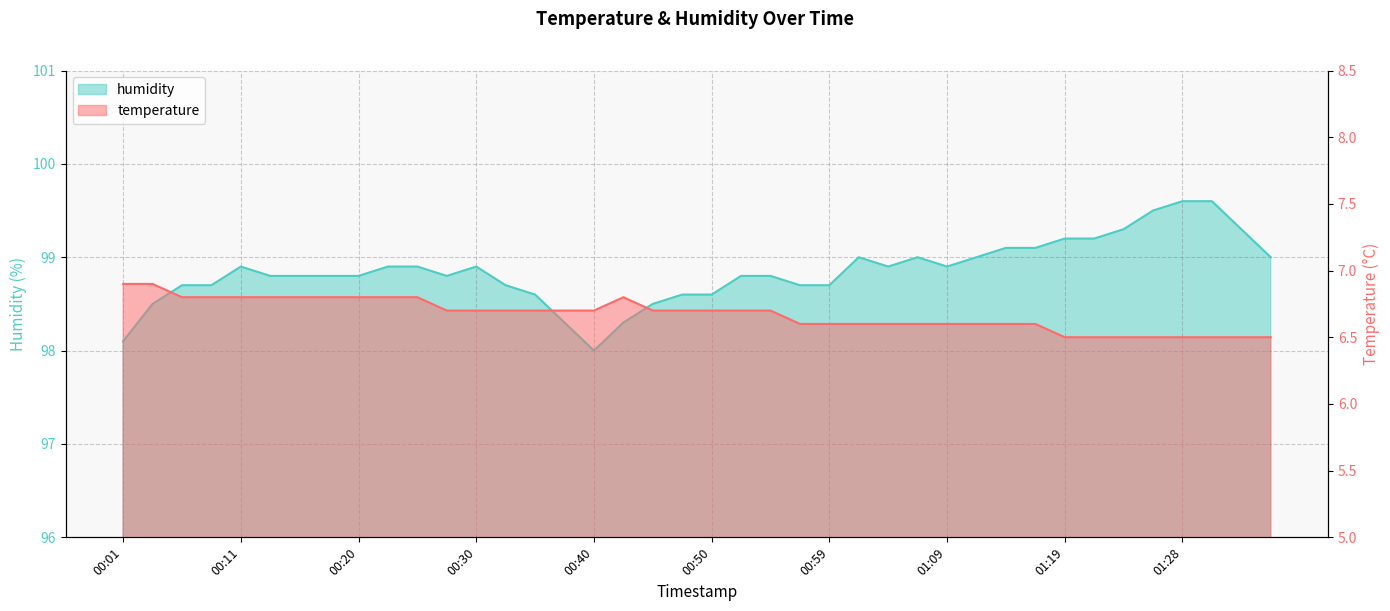

True or false: temperature and humidity cross at least once.

False